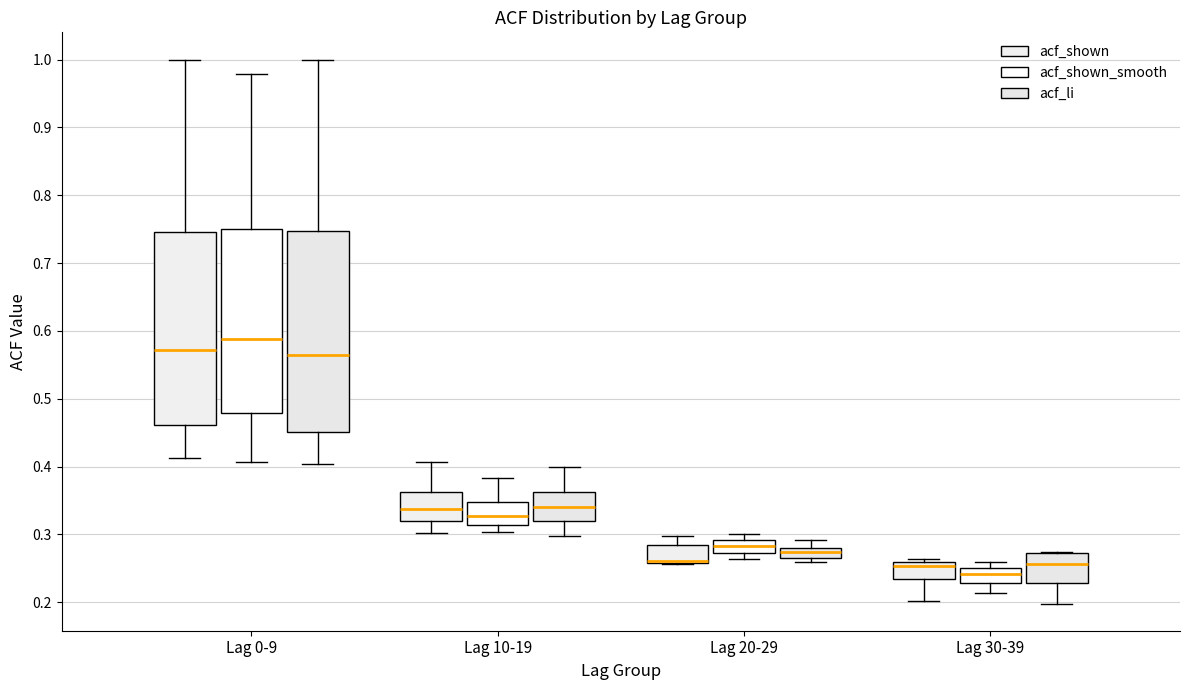

Where does the lower whisker of the box for Lag 30-39 (acf_li) end on the y-axis? The values are not printed on the chart, so give them approximately, as read against the axis.

0.20